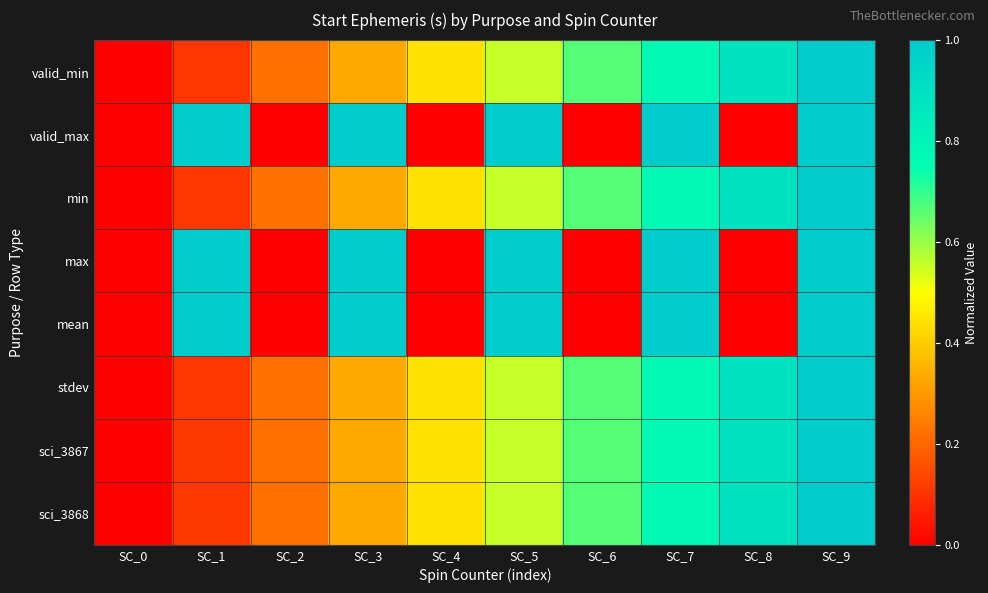

Rank the series at SC_7 from highest to lowest value.

valid_max, max, mean, sci_3867, valid_min, min, stdev, sci_3868